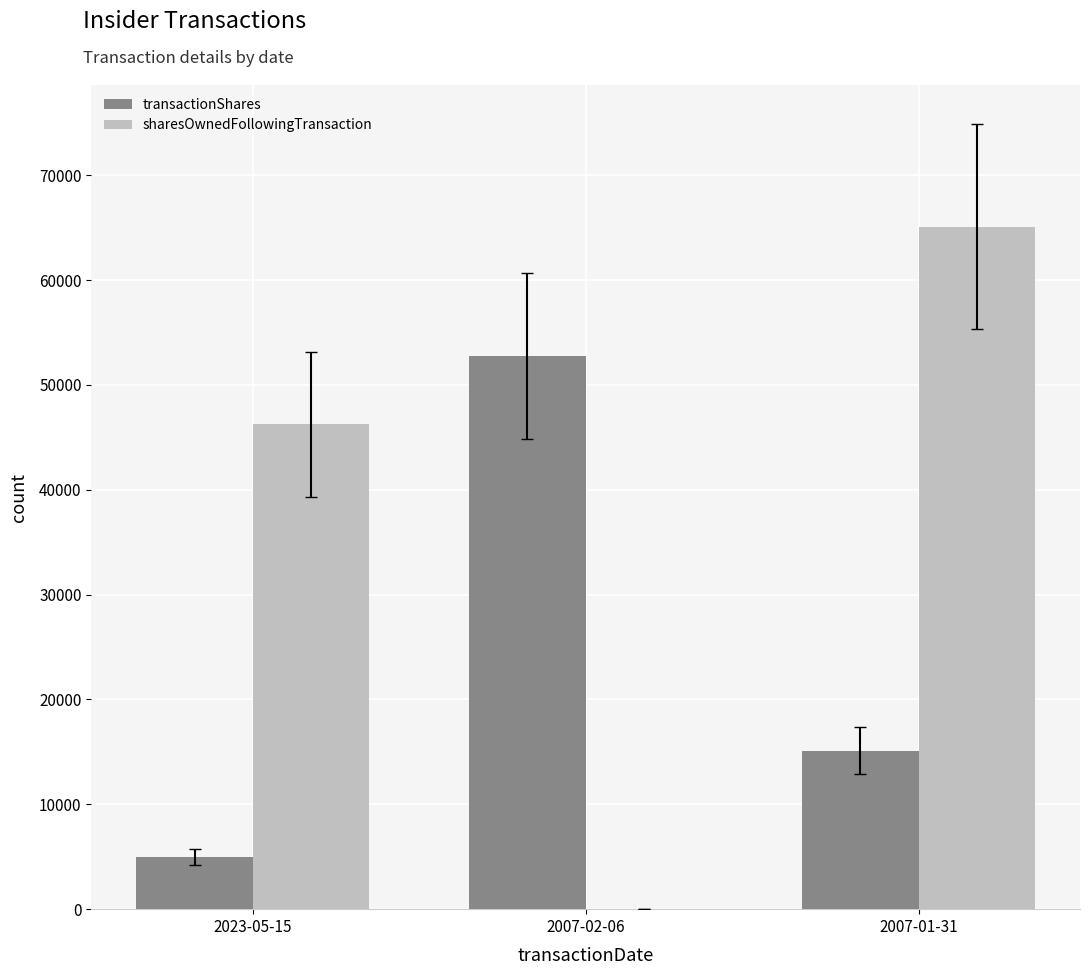

True or false: transactionShares has a value of 15114 at 2007-01-31.

True